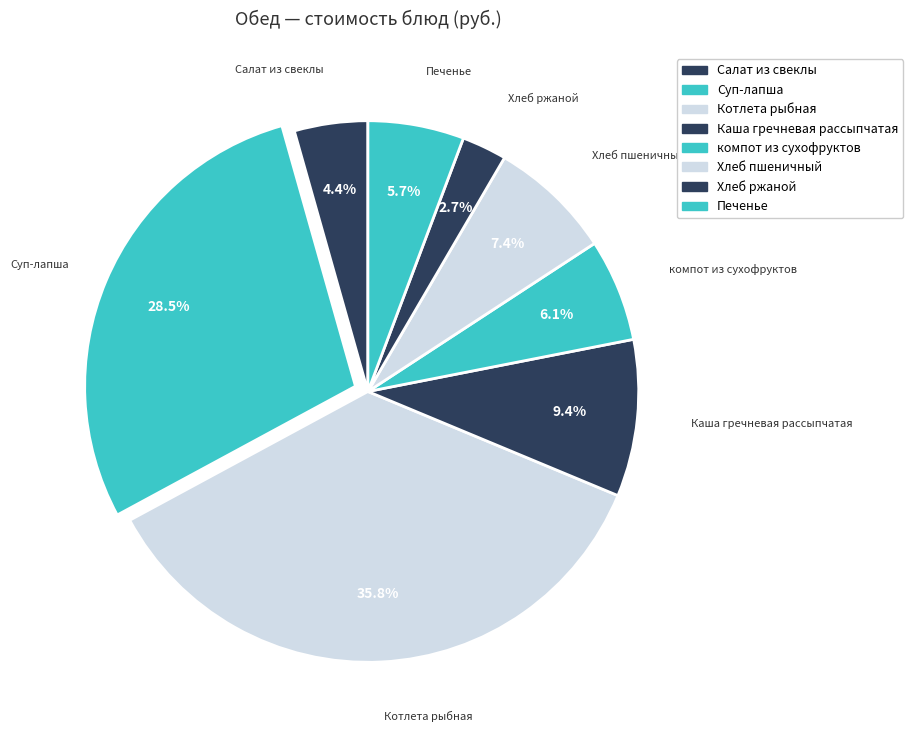

Which category has the smallest portion of the pie?

Хлеб ржаной